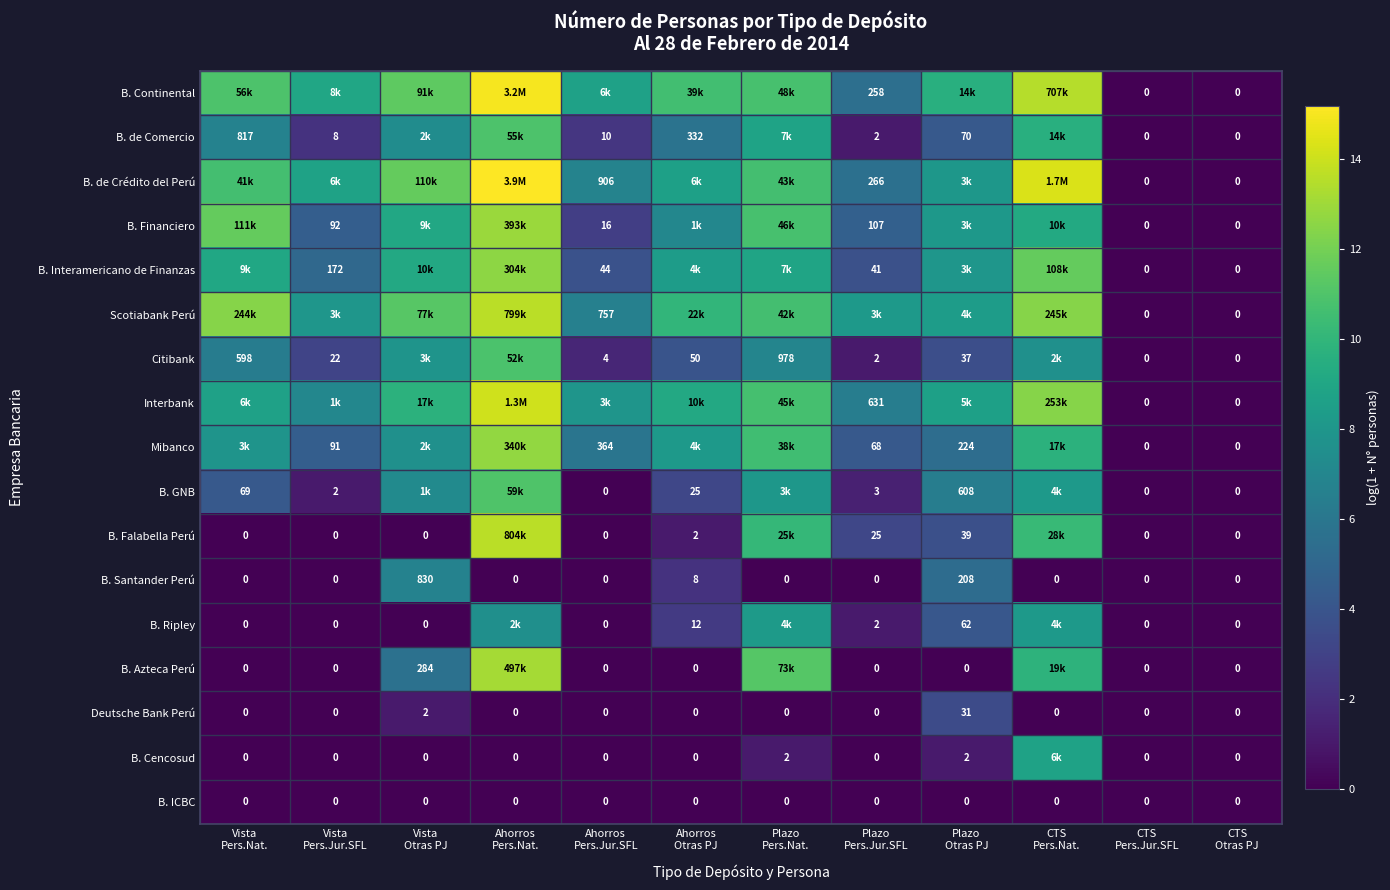

What is the spread (max minus min) of values at Ahorros
Pers.Nat.?

15.2